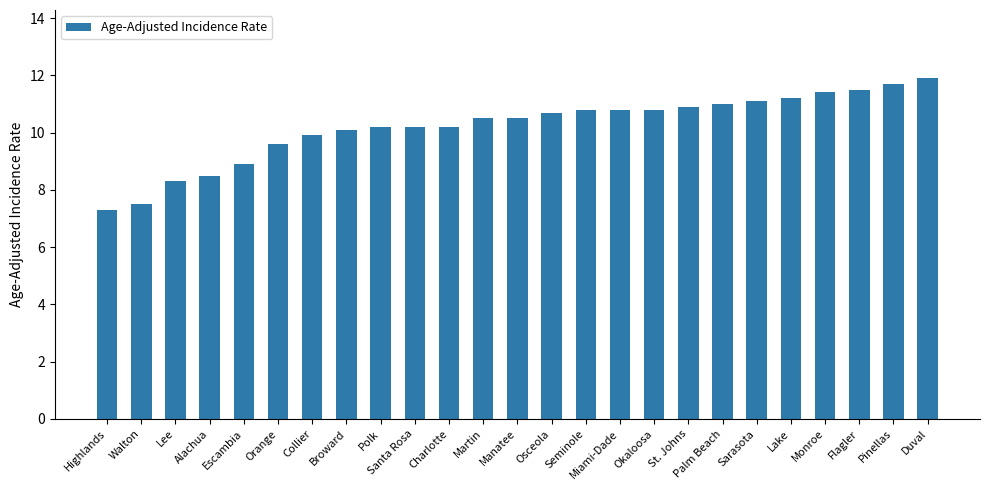

Does the chart contain any negative values?

No